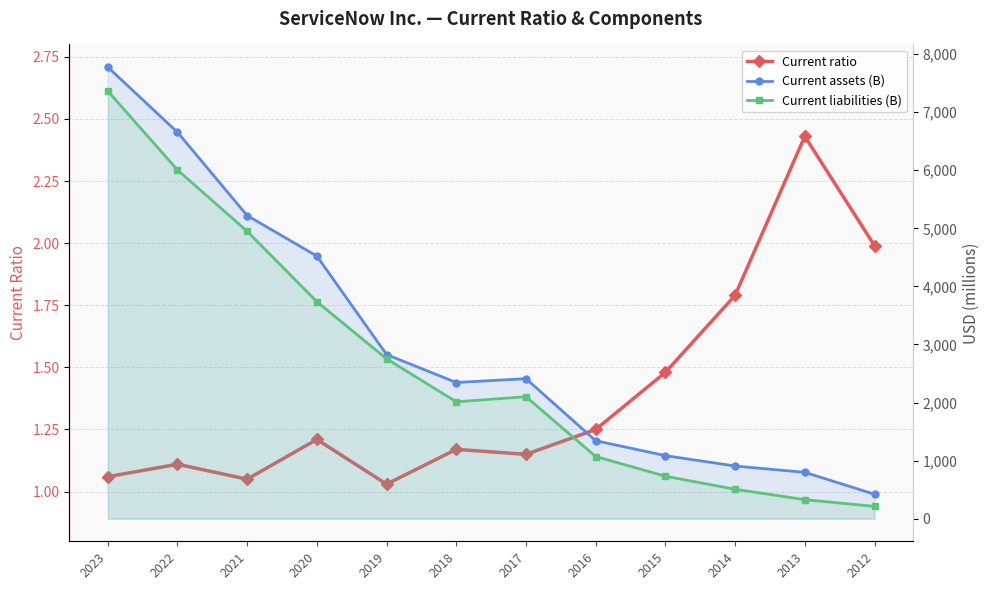

The Current ratio series shows 2.0 at 2012. True or false?

True